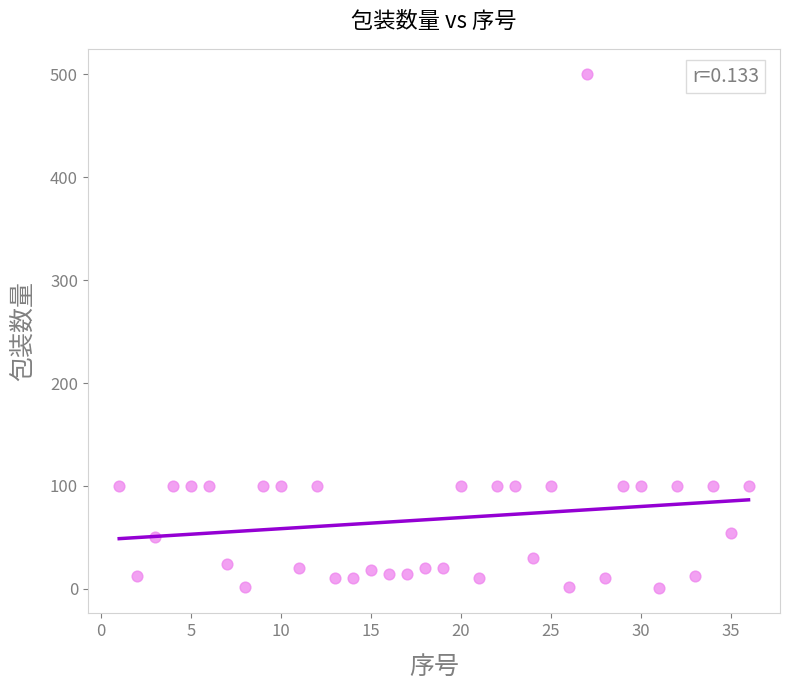

What is the range of Y values (max minus min)?

499